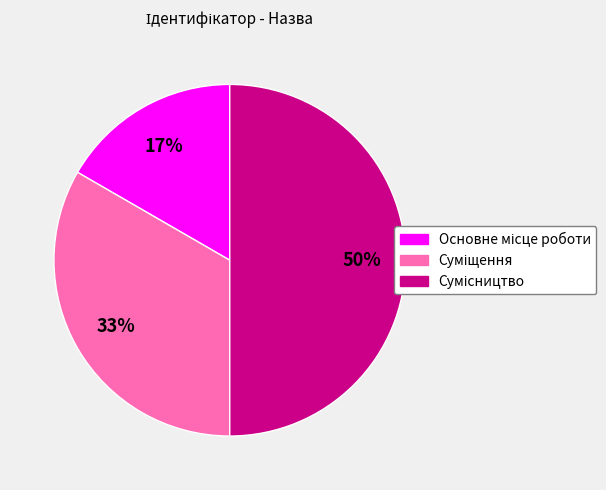

To the nearest percent, what is the difference between the largest and smallest slice percentages?

33%